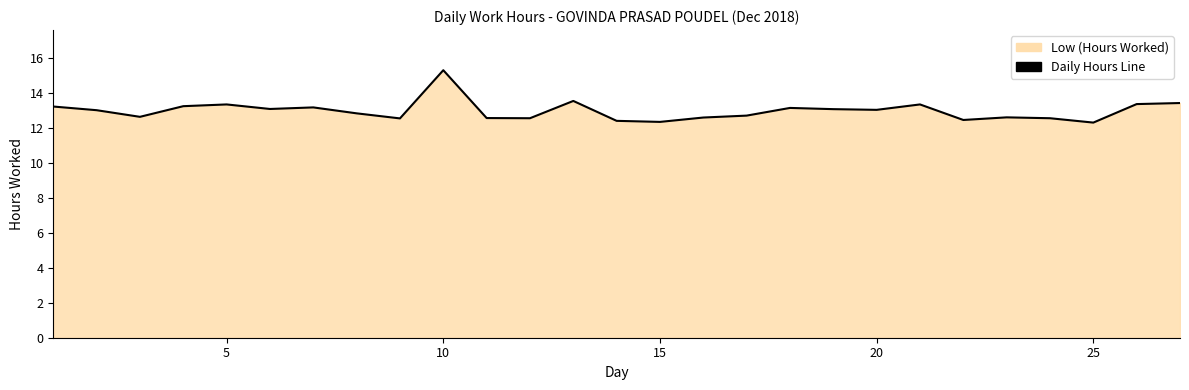

The value at 15 is 18.8. True or false?

False